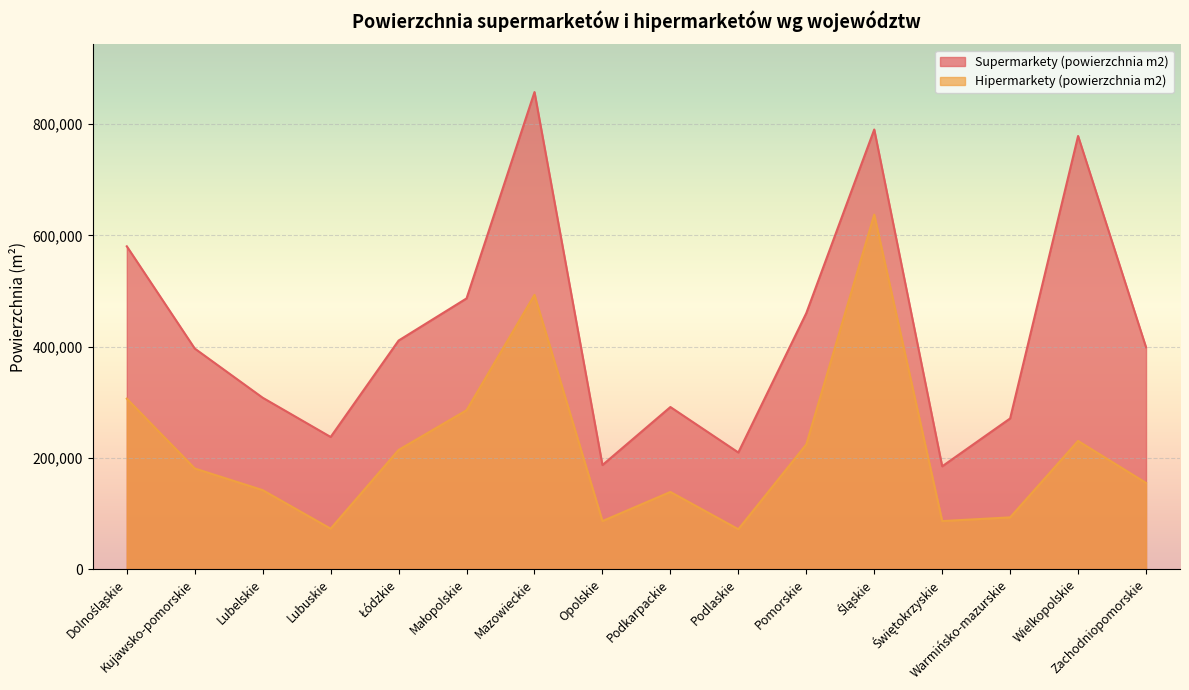

What are all the series names shown in the legend?

Supermarkety (powierzchnia m2), Hipermarkety (powierzchnia m2)